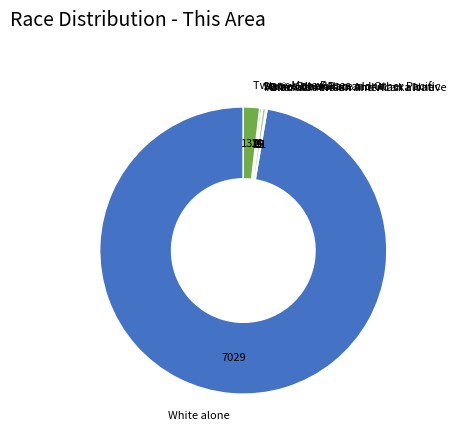

The White alone slice represents 97% of the pie. True or false?

True